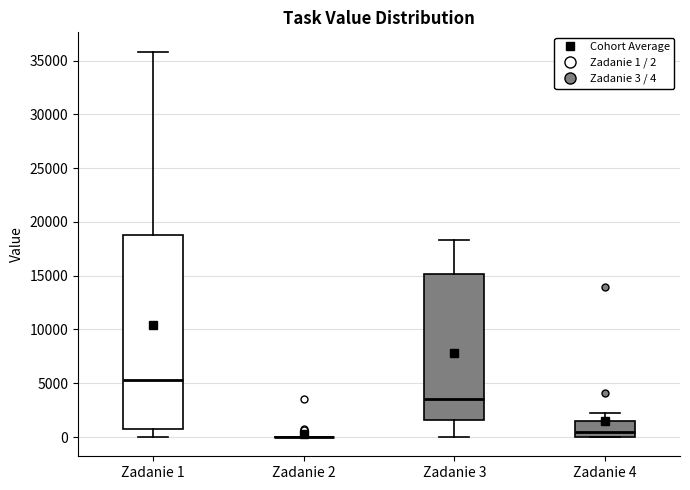

Comparing the boxes themselves (not the whiskers), which one is the tallest?

Zadanie 1